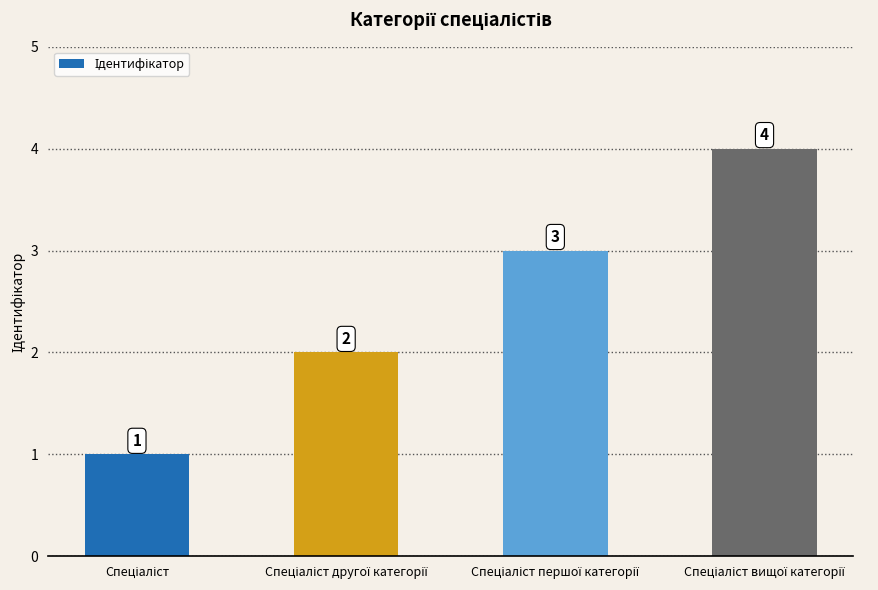

What is the smallest value displayed?

1